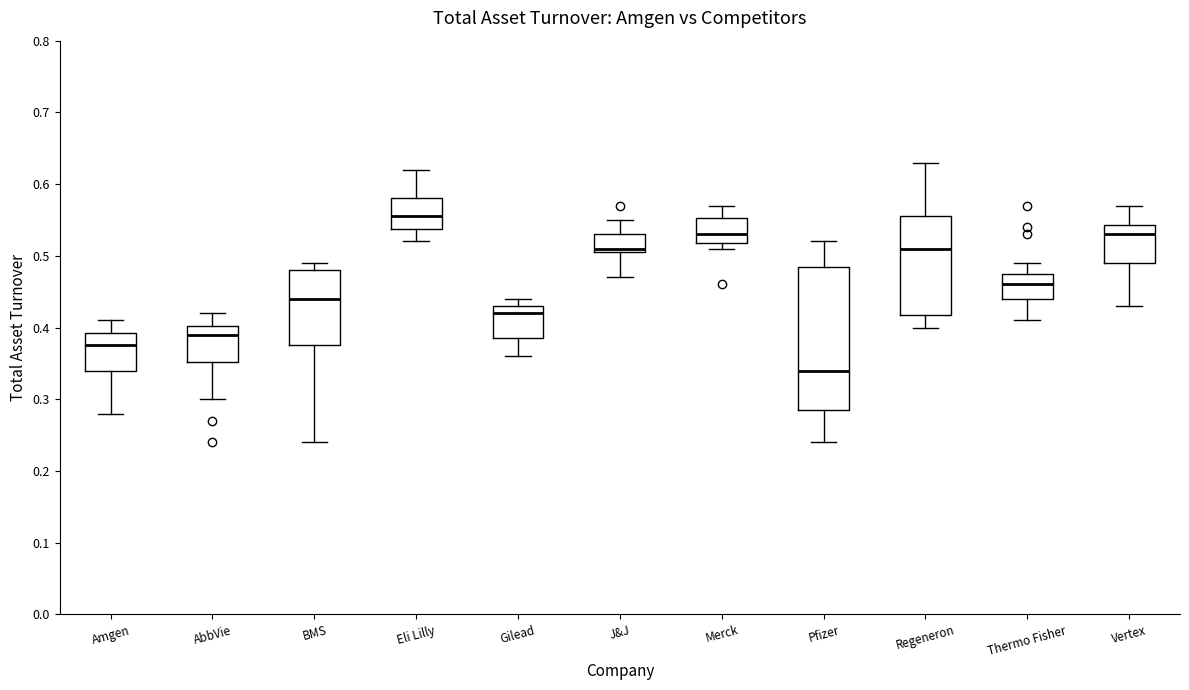

Reading left to right, transcribe this box plot: for each box, give where its median line is, the range the box spans, and where its two whiskers end, as read against the y-axis. The values are not printed on the chart, so give them approximately, as read against the axis.

Amgen: median 0.38, box 0.34 to 0.39, whiskers 0.28 to 0.41
AbbVie: median 0.39, box 0.35 to 0.40, whiskers 0.30 to 0.42
BMS: median 0.44, box 0.38 to 0.48, whiskers 0.24 to 0.49
Eli Lilly: median 0.56, box 0.54 to 0.58, whiskers 0.52 to 0.62
Gilead: median 0.42, box 0.39 to 0.43, whiskers 0.36 to 0.44
J&J: median 0.51 (just above the box's lower edge), box 0.51 to 0.53, whiskers 0.47 to 0.55
Merck: median 0.53, box 0.52 to 0.55, whiskers 0.51 to 0.57
Pfizer: median 0.34, box 0.29 to 0.49, whiskers 0.24 to 0.52
Regeneron: median 0.51, box 0.42 to 0.56, whiskers 0.40 to 0.63
Thermo Fisher: median 0.46, box 0.44 to 0.48, whiskers 0.41 to 0.49
Vertex: median 0.53, box 0.49 to 0.54, whiskers 0.43 to 0.57